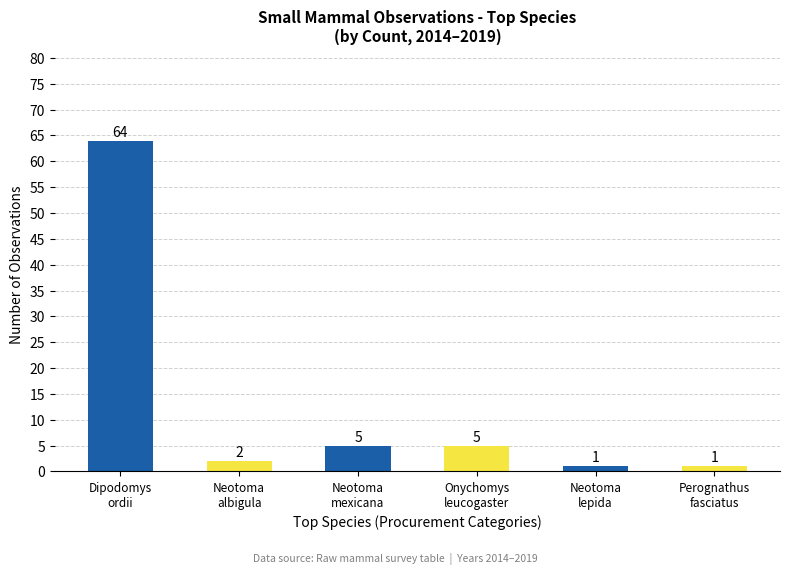

Are the bars horizontal?

No